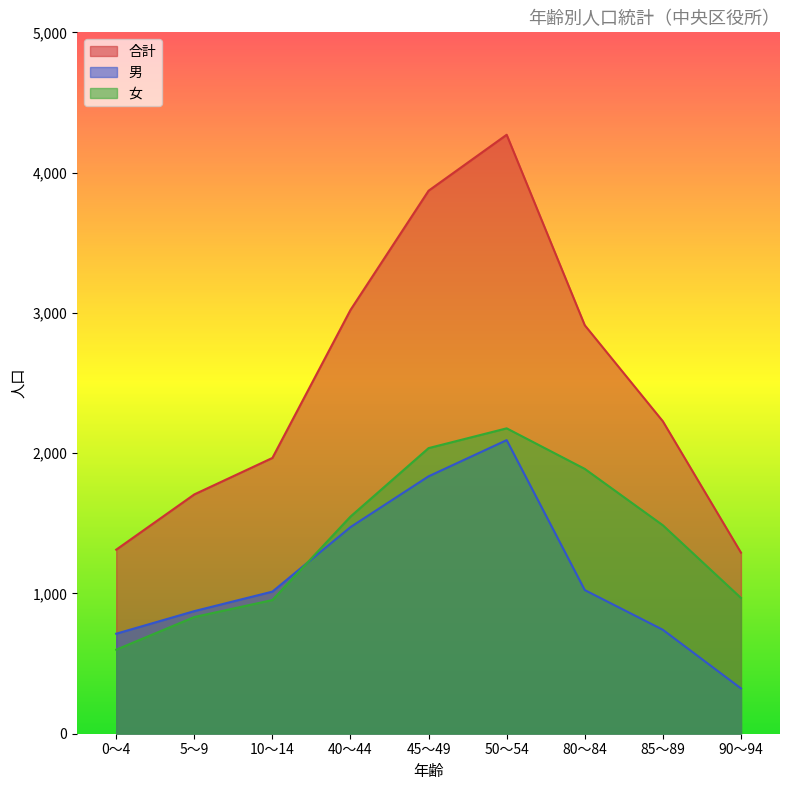

Reading right to left, list all the values displayed in this chart.

男: 90～94=323	85～89=741	80～84=1024	50～54=2093	45～49=1835	40～44=1473	10～14=1013	5～9=874	0～4=713
女: 90～94=968	85～89=1486	80～84=1888	50～54=2177	45～49=2036	40～44=1548	10～14=953	5～9=832	0～4=599
合計: 90～94=1291	85～89=2227	80～84=2912	50～54=4270	45～49=3871	40～44=3021	10～14=1966	5～9=1706	0～4=1312